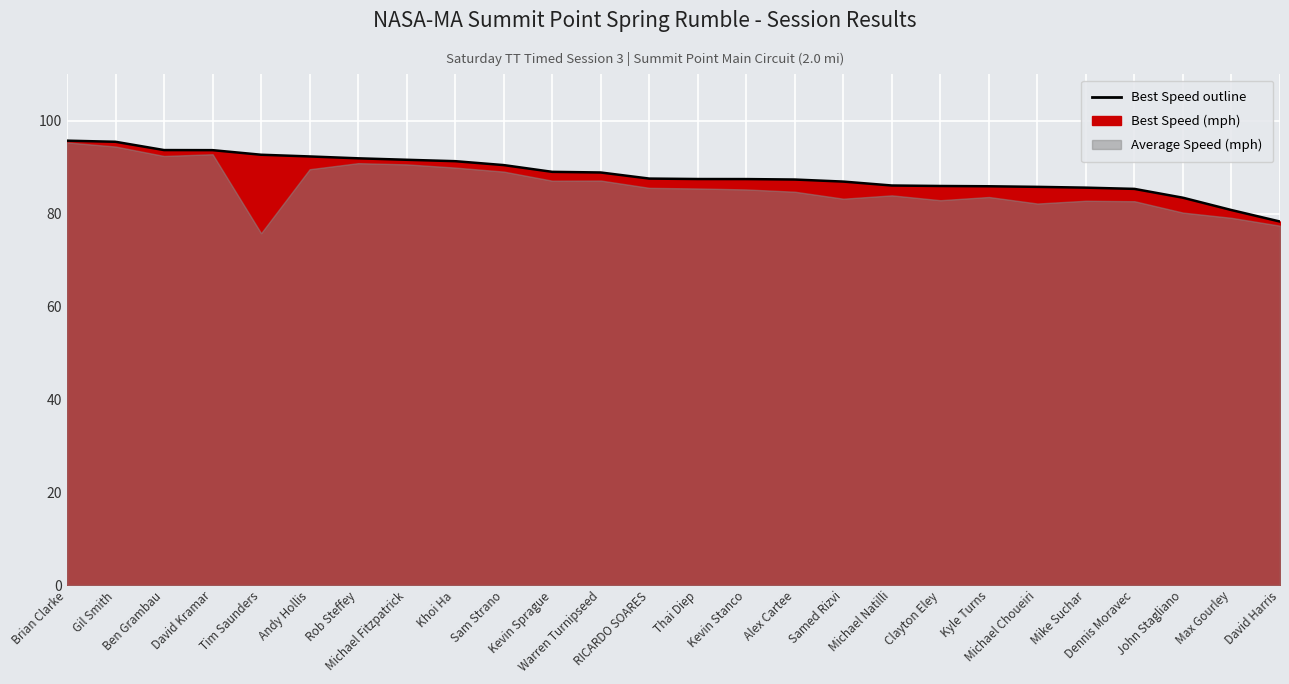

List the labels in order of value, smallest first.

David Harris, Max Gourley, John Stagliano, Dennis Moravec, Mike Suchar, Michael Choueiri, Kyle Turns, Clayton Eley, Michael Natilli, Samed Rizvi, Alex Cartee, Kevin Stanco, Thai Diep, RICARDO SOARES, Warren Turnipseed, Kevin Sprague, Sam Strano, Khoi Ha, Michael Fitzpatrick, Rob Steffey, Andy Hollis, Tim Saunders, David Kramar, Ben Grambau, Gil Smith, Brian Clarke